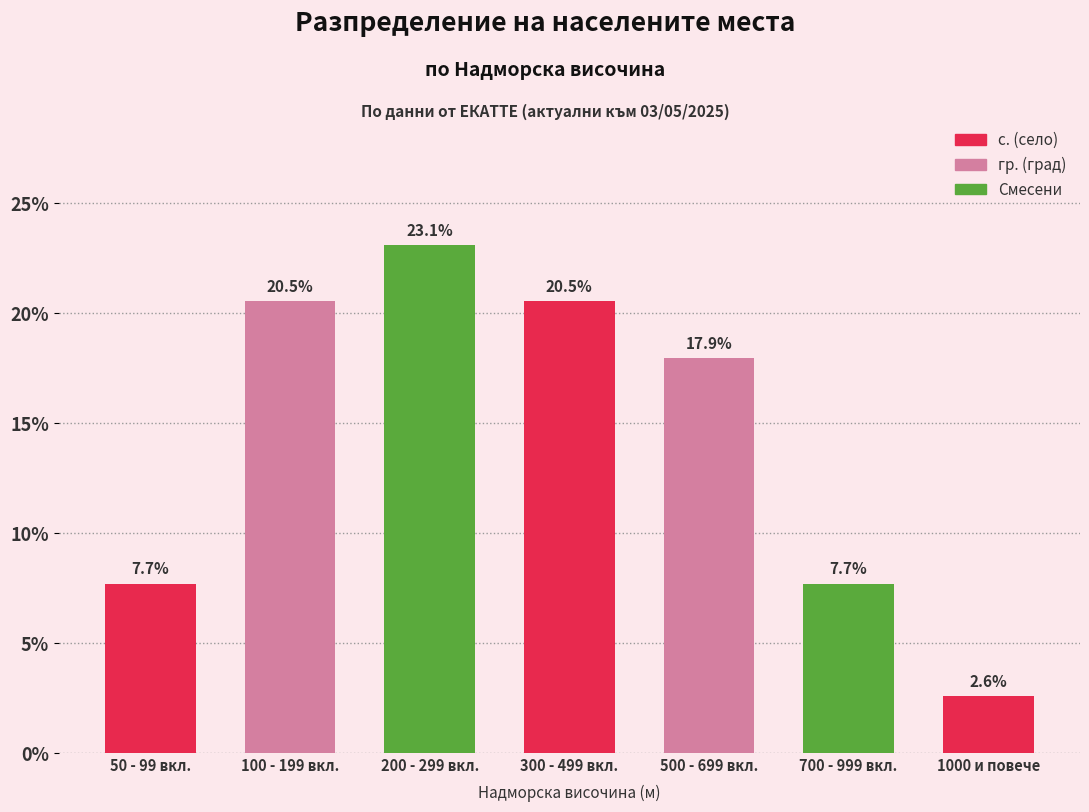

Read the value at 50 - 99 вкл..

7.7